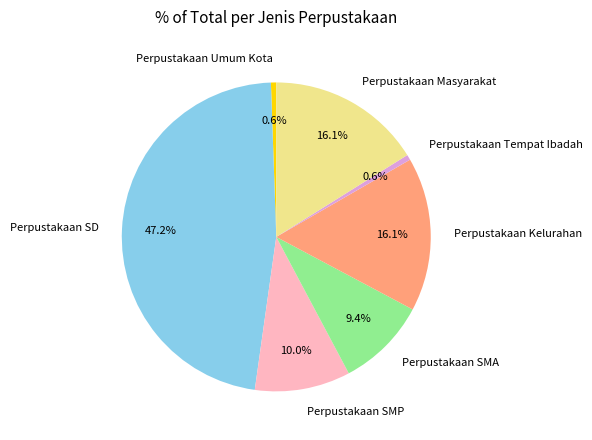

To the nearest percent, what is the combined percentage of Perpustakaan SMP and Perpustakaan Umum Kota?

11%